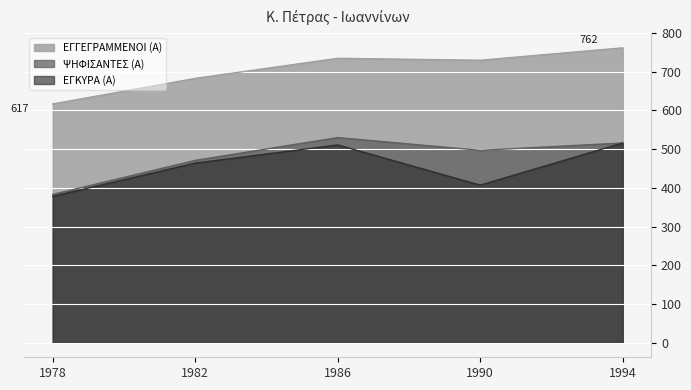

Reading left to right, list all the values displayed in this chart.

ΕΓΓΕΓΡΑΜΜΕΝΟΙ (Α): 1978=617	1982=683	1986=735	1990=730	1994=762
ΨΗΦΙΣΑΝΤΕΣ (Α): 1978=383	1982=471	1986=530	1990=497	1994=516
ΕΓΚΥΡΑ (Α): 1978=378	1982=464	1986=511	1990=407	1994=516